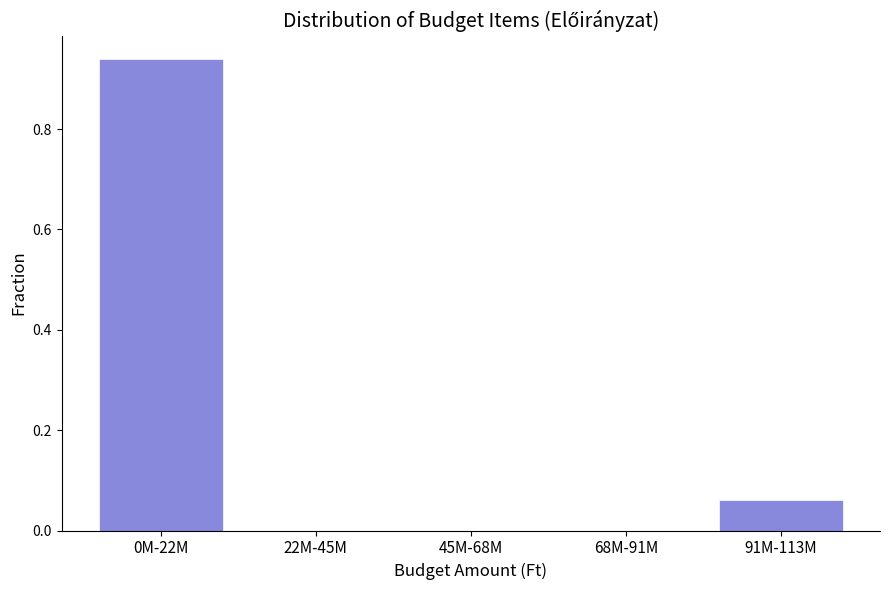

True or false: the data shows 0.0 at 91M-113M.

False